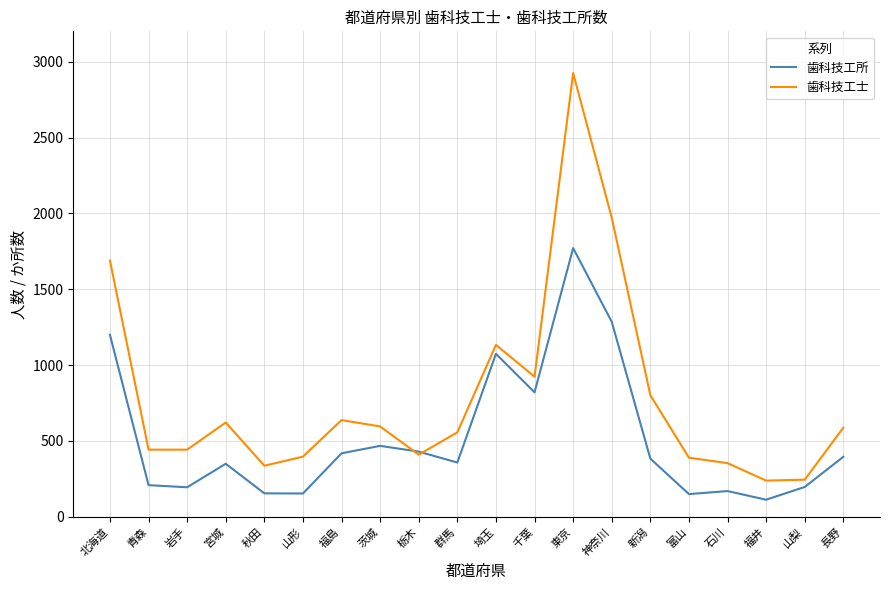

Which series has the largest range (max minus min)?

歯科技工士